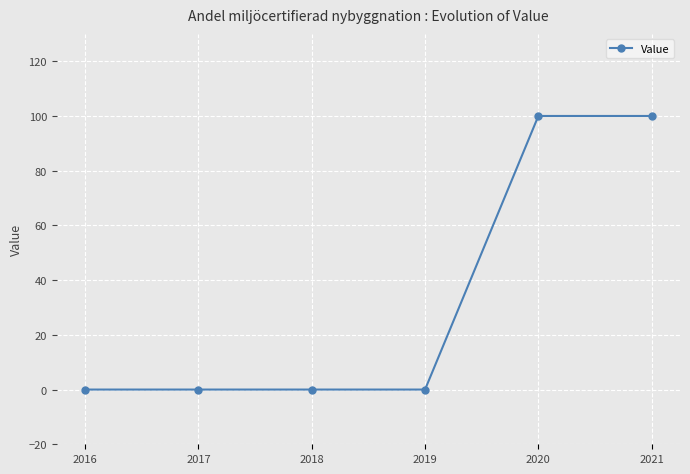

What is the greatest value displayed?

100